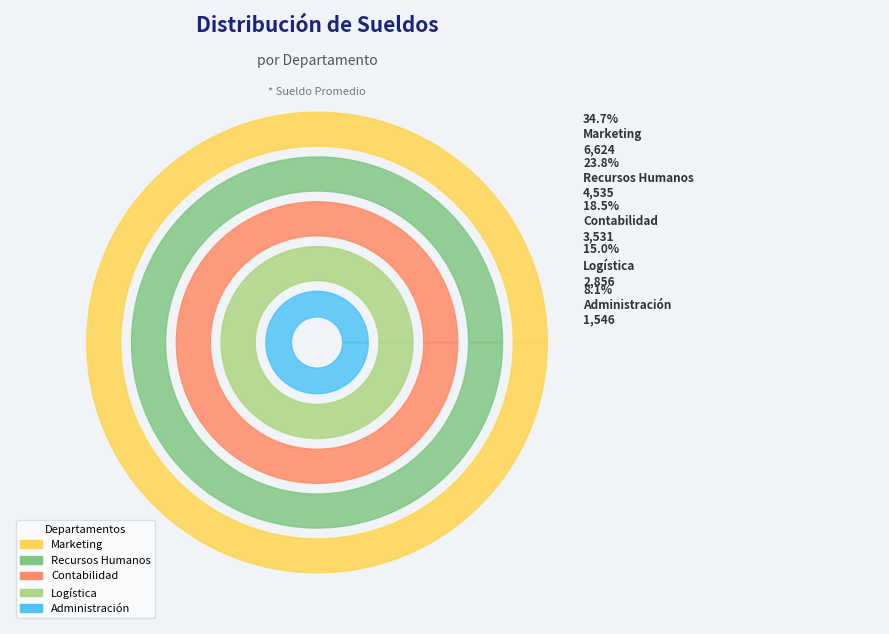

True or false: Contabilidad accounts for 28% of the total.

False